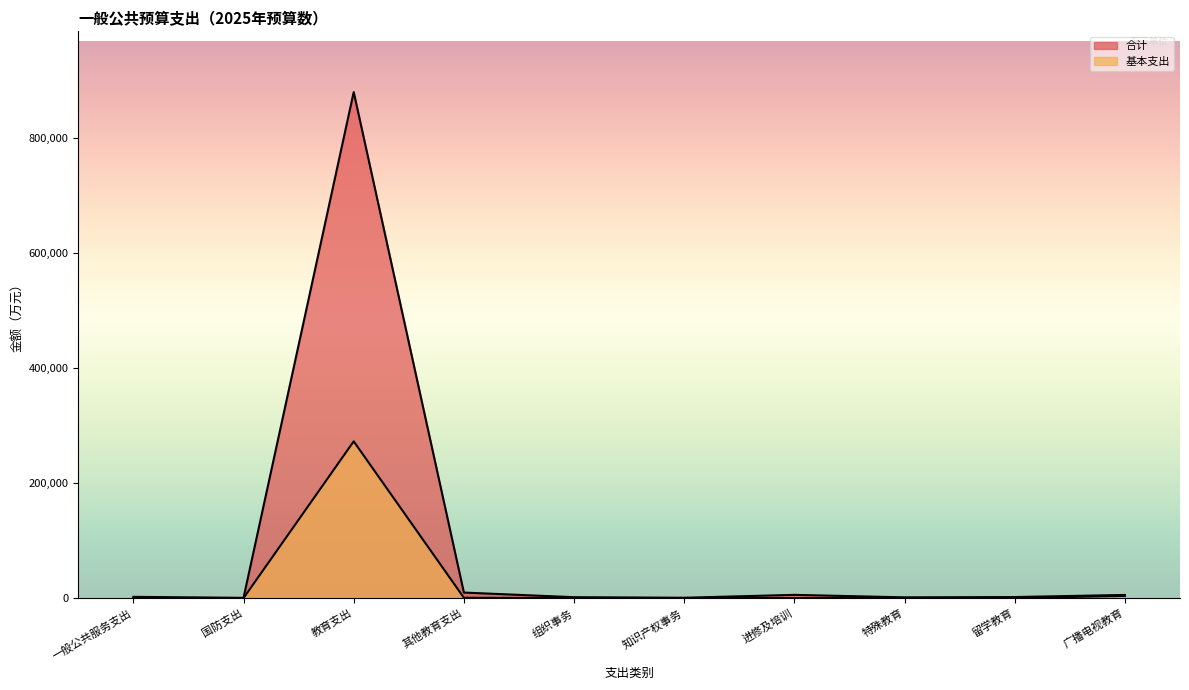

What is the difference between the 合计 values at 其他教育支出 and 留学教育?

7773.8